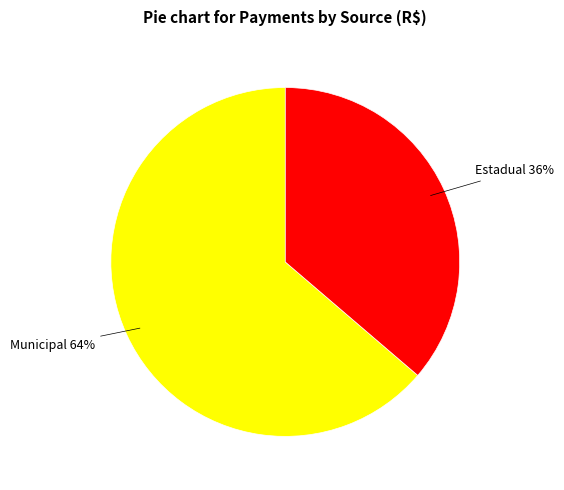

Rank the categories by value from highest to lowest.

Municipal, Estadual